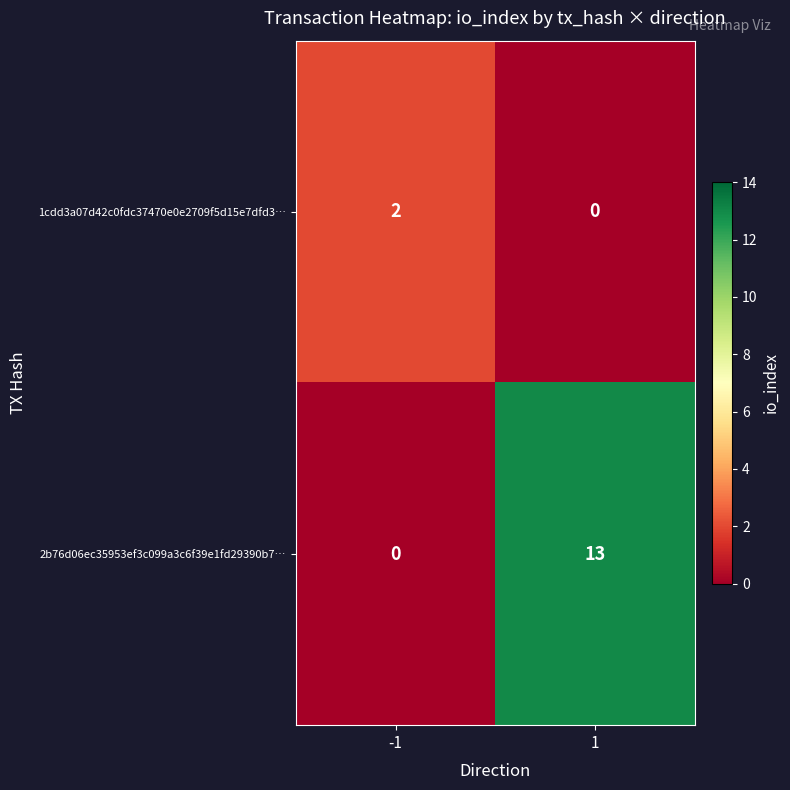

Is it true that 1cdd3a07d42c0fdc37470e0e2709f5d15e7dfd3… equals 2 at -1?

True